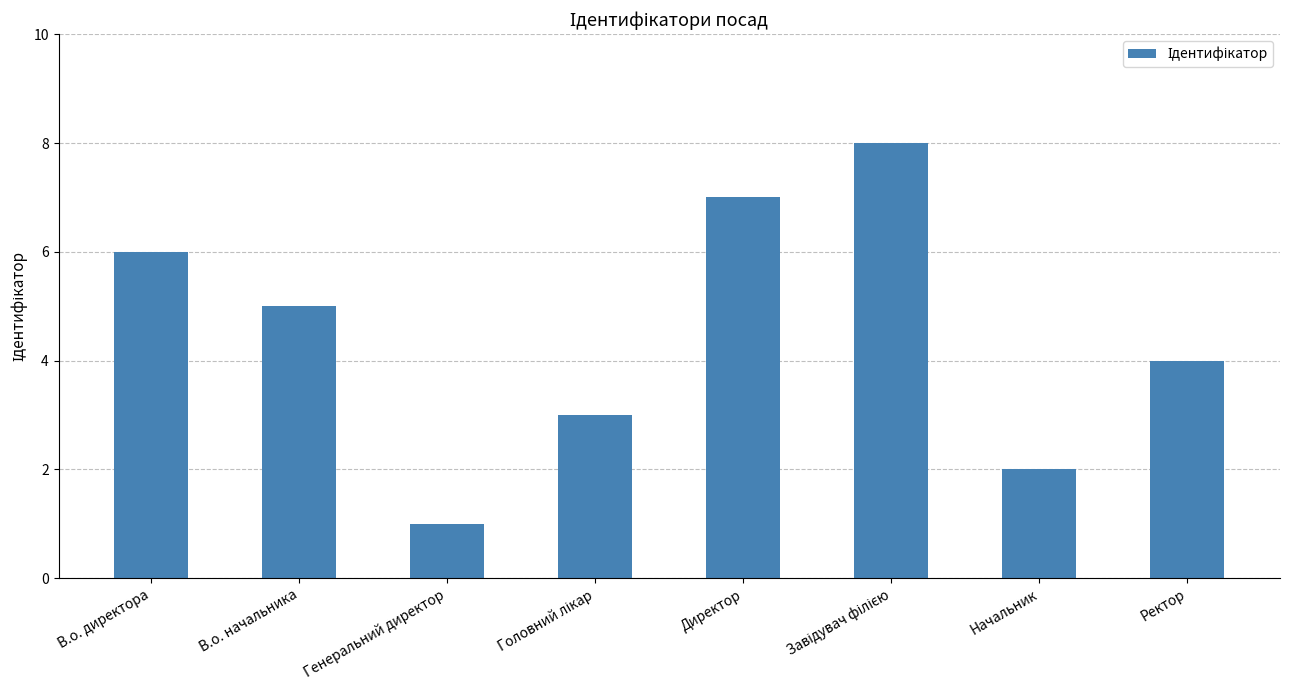

True or false: the data shows 2 at Начальник.

True